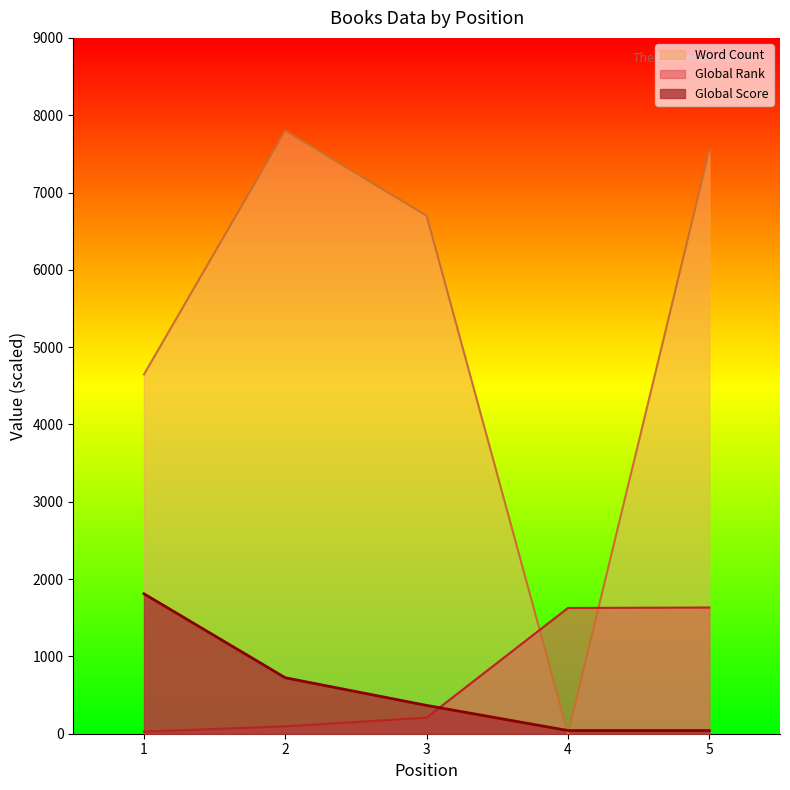

True or false: Global Score and Word Count cross at least once.

True